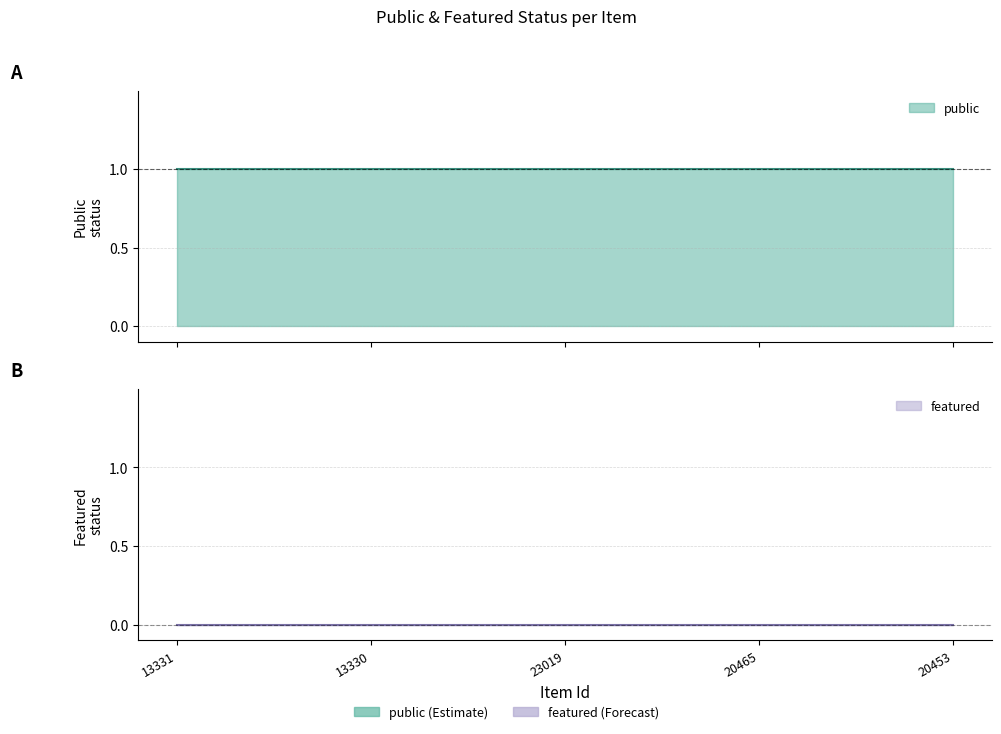

True or false: public has a value of 1 at 13331.

False